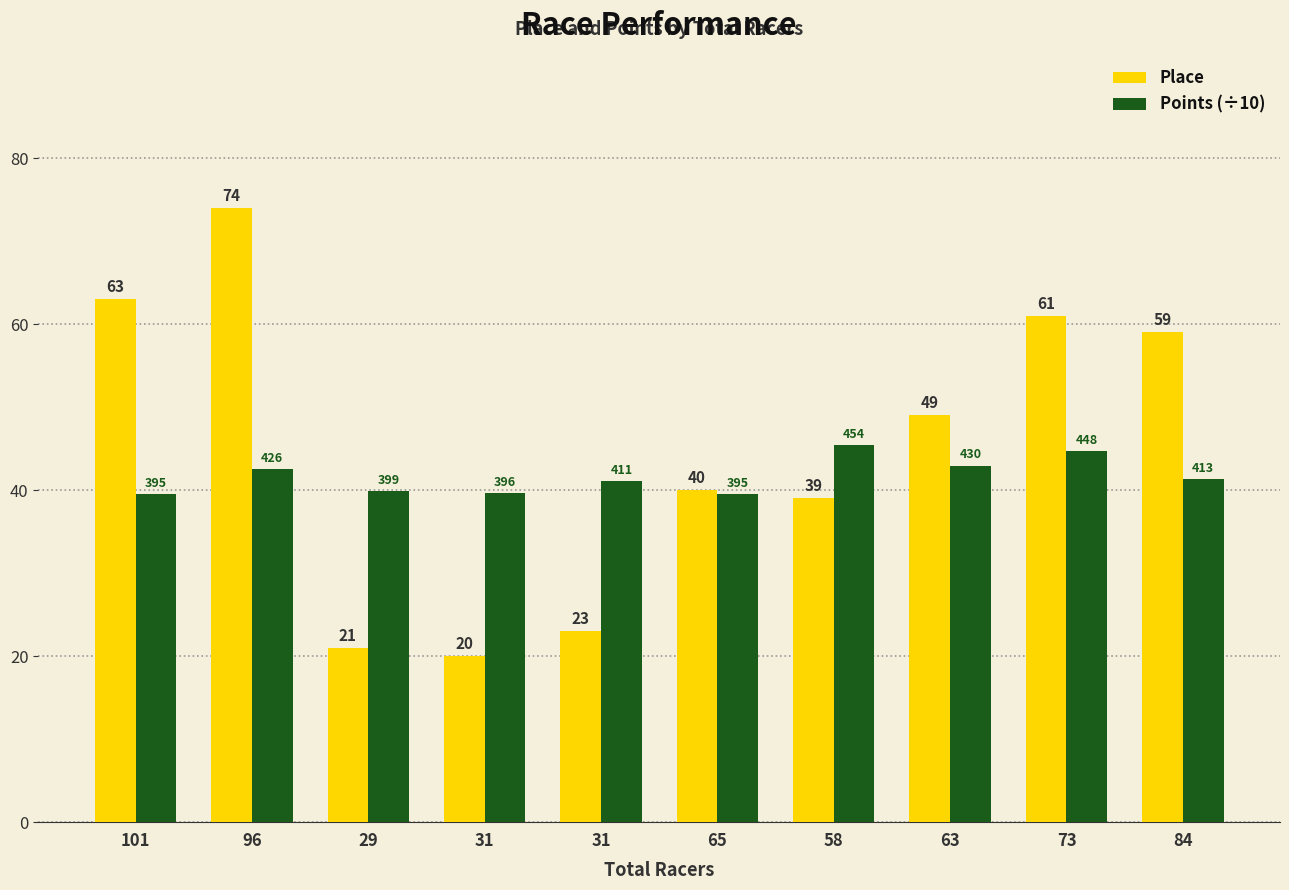

What is the difference between the Place values at 84 and 29?

38.0